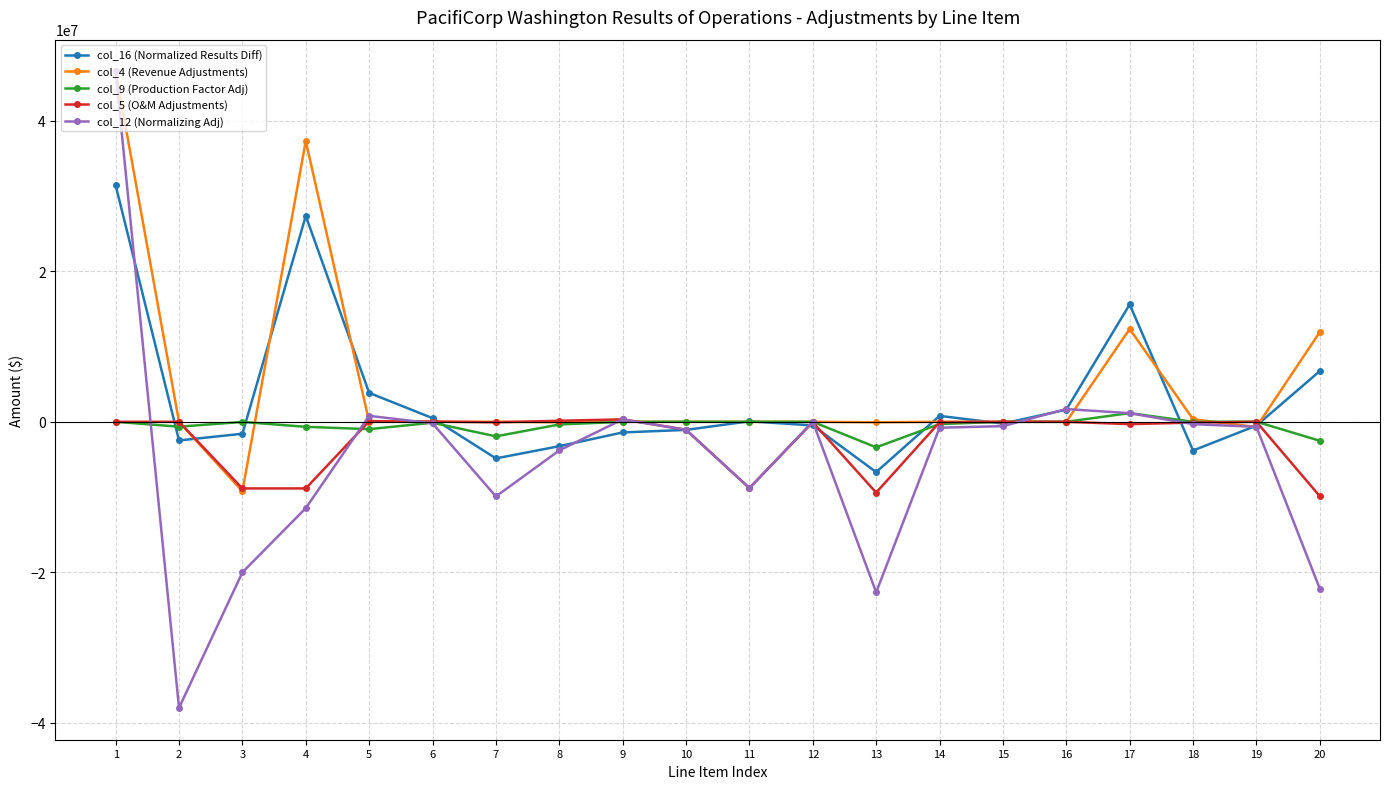

Which series has the widest spread of values?

col_12 (Normalizing Adj)